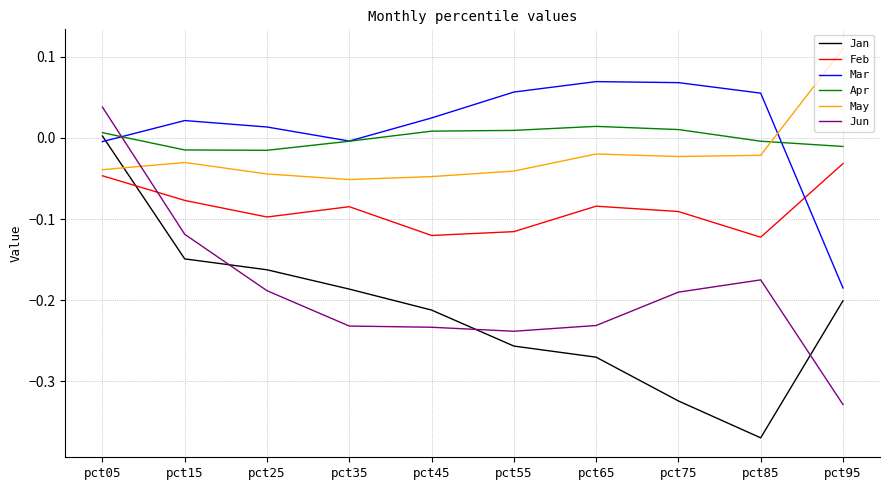

Does the chart have visible grid lines?

Yes